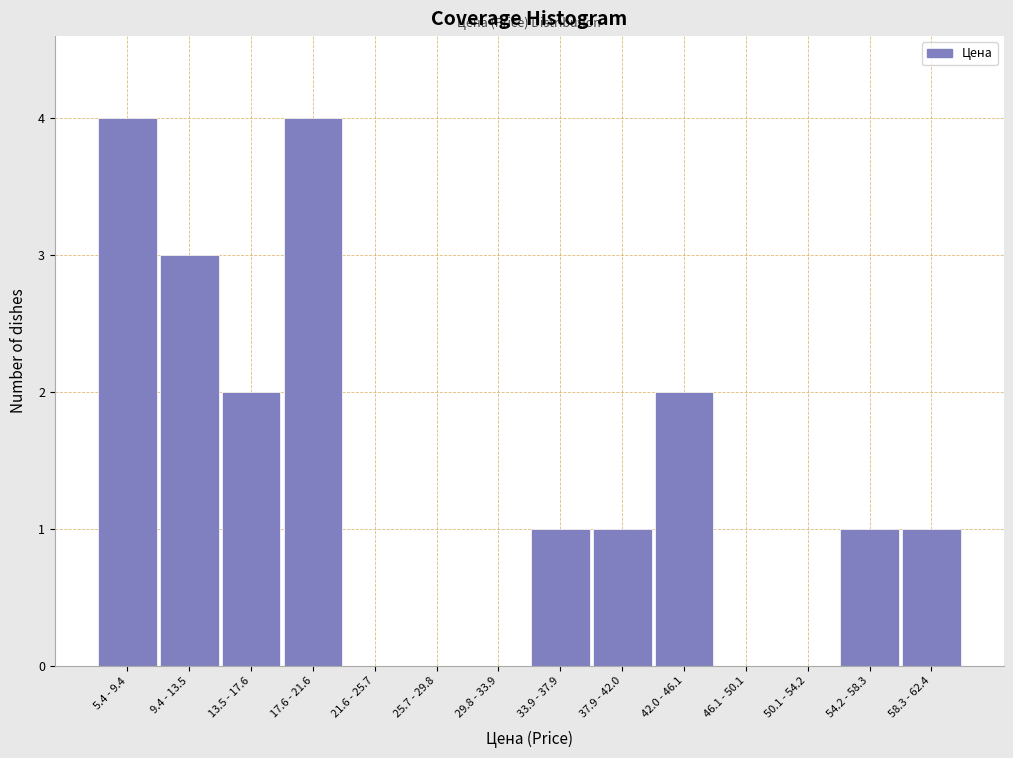

Reading left to right, list all the values displayed in this chart.

5.4 - 9.4=4	9.4 - 13.5=3	13.5 - 17.6=2	17.6 - 21.6=4	21.6 - 25.7=0	25.7 - 29.8=0	29.8 - 33.9=0	33.9 - 37.9=1	37.9 - 42.0=1	42.0 - 46.1=2	46.1 - 50.1=0	50.1 - 54.2=0	54.2 - 58.3=1	58.3 - 62.4=1